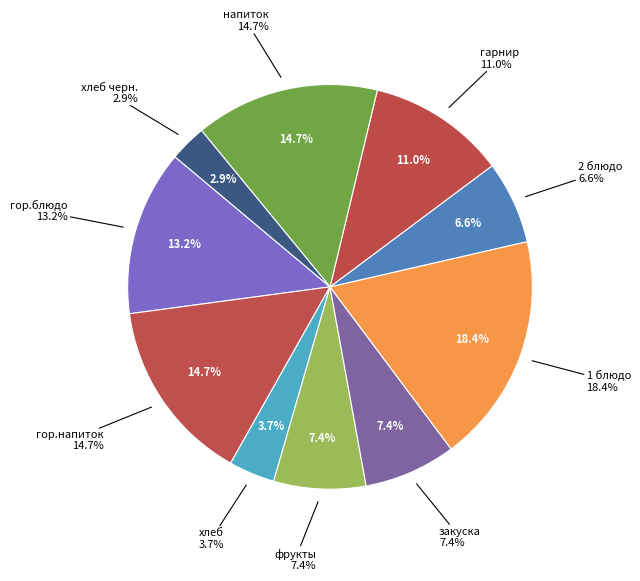

True or false: закуска accounts for 7% of the total.

True